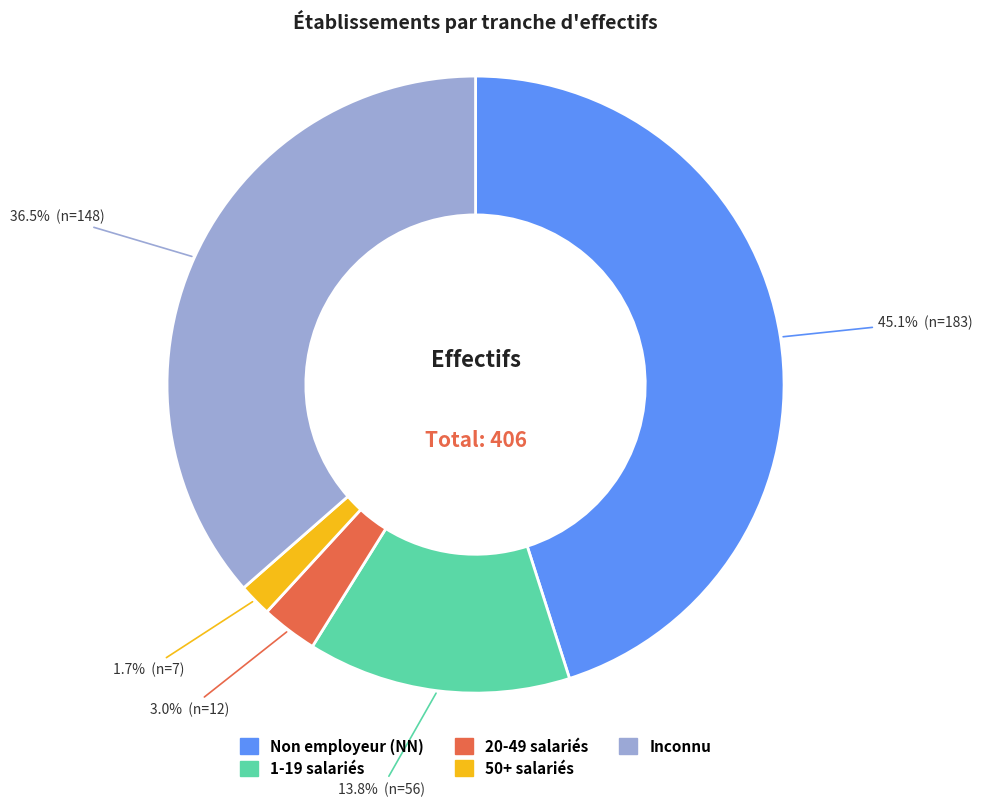

Is there any slice that represents more than half of the pie?

No